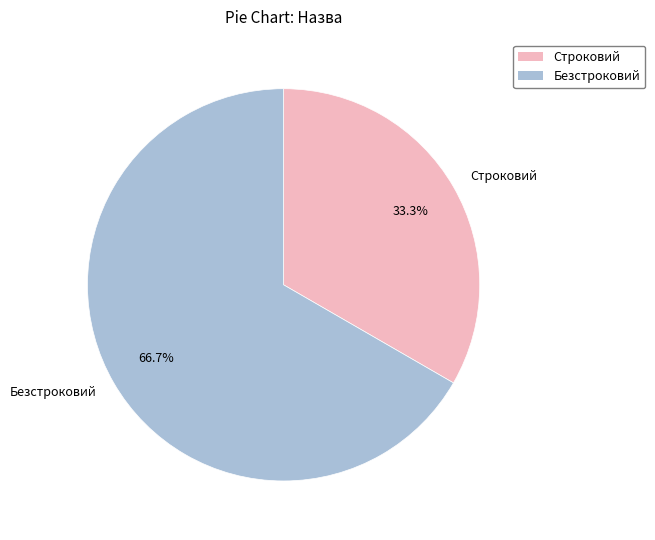

Which category has the biggest portion of the pie?

Безстроковий